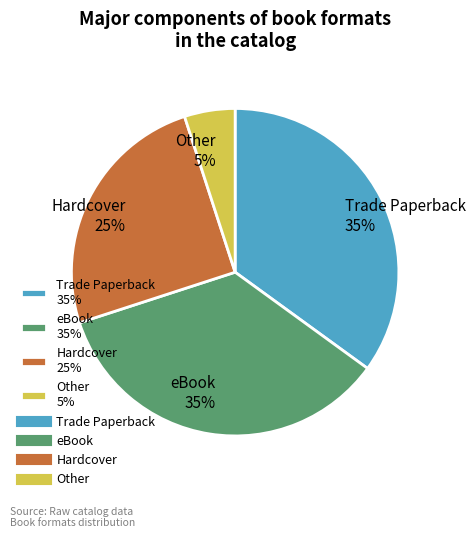

True or false: Other accounts for 22% of the total.

False